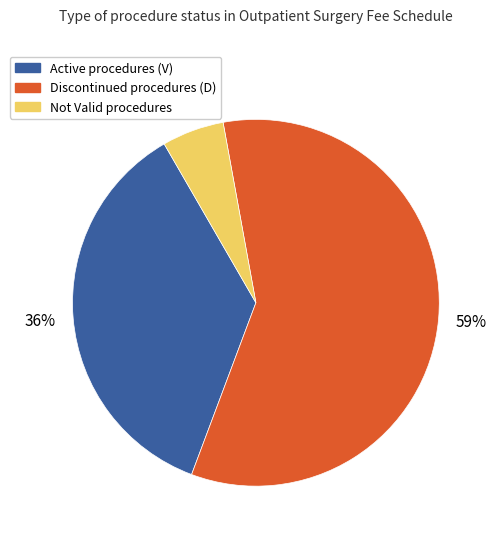

To the nearest percent, what is the average slice percentage?

33%